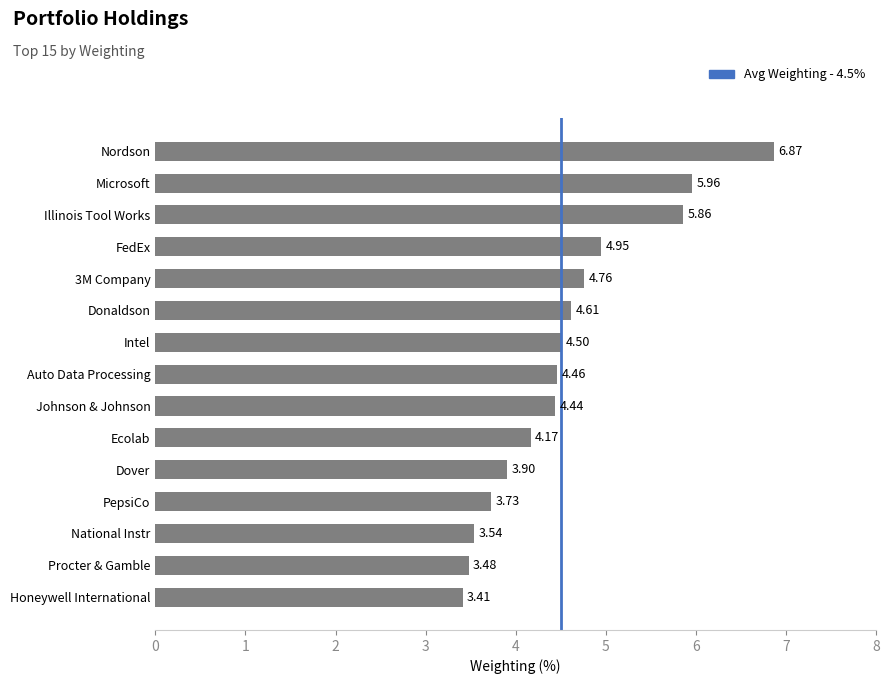

What is the sum of all values?

68.6